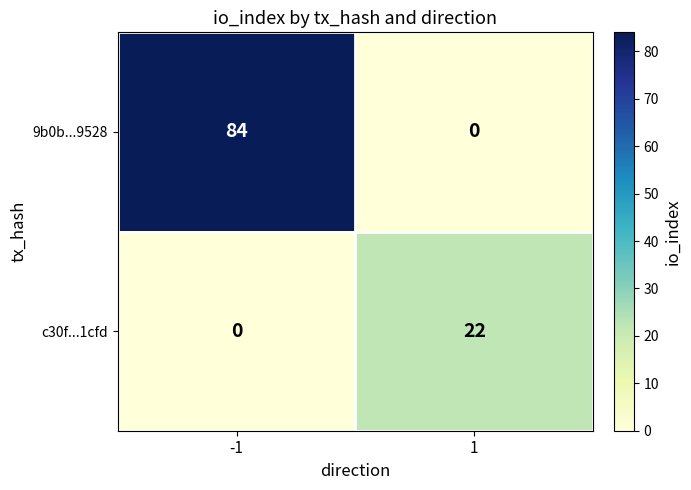

What value does the 9b0b...9528 series have at -1?

84